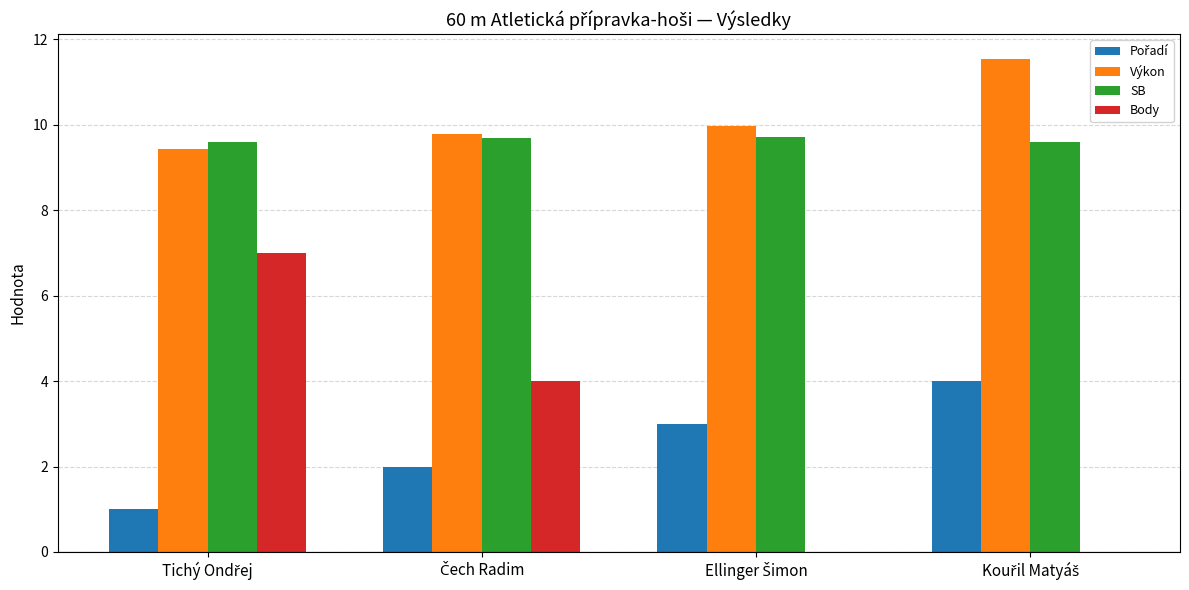

What is the highest value of the SB series?

9.7